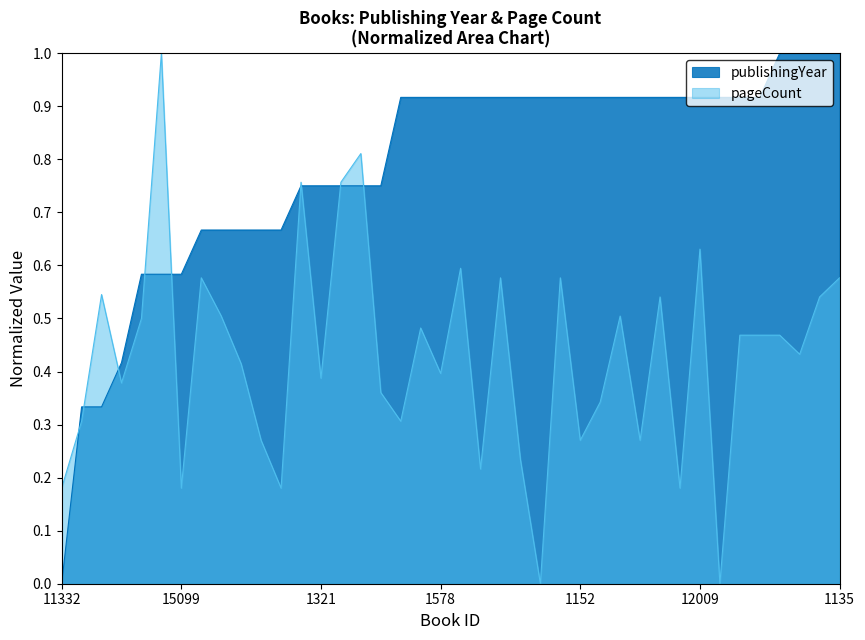

At how many categories does at least one series exceed 0?

40